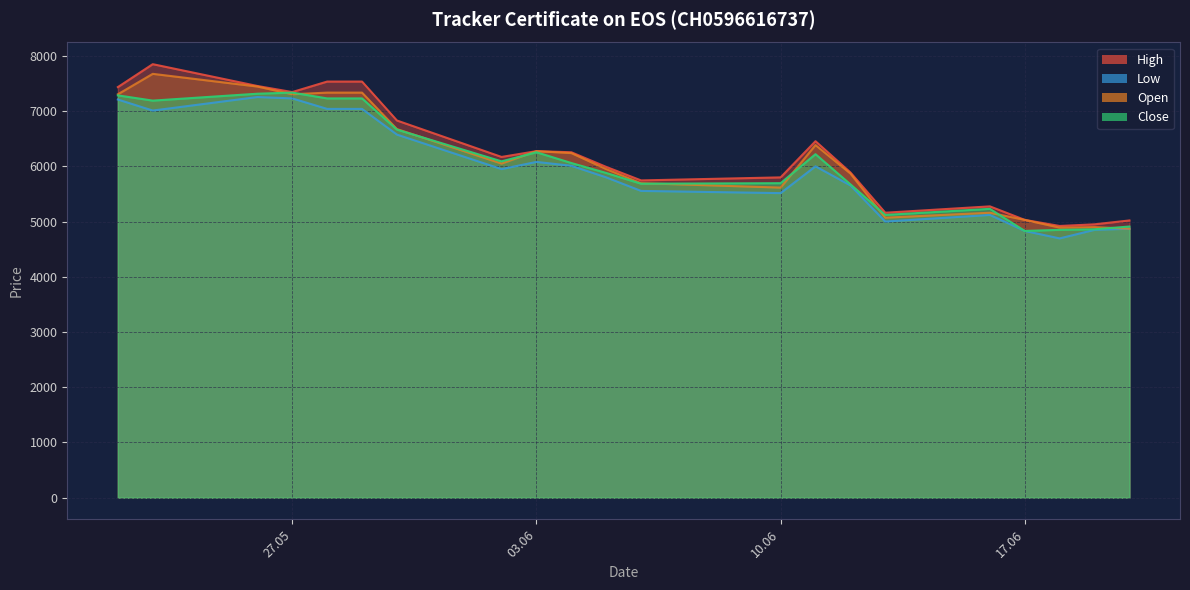

Between 06.06.2025 and 11.06.2025, which series saw the biggest shift?

High